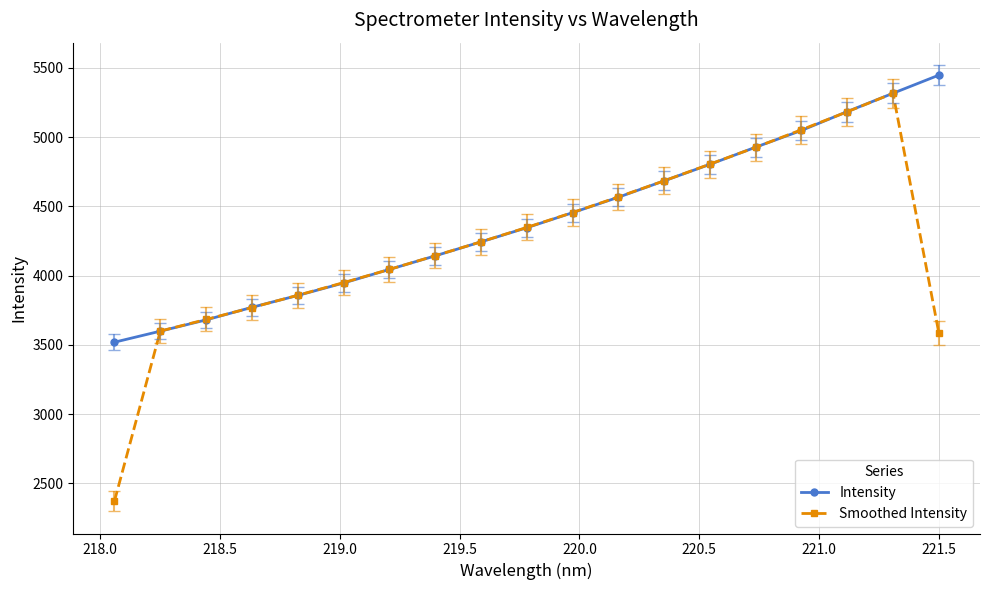

What is the lowest value of the Intensity series?

3519.4